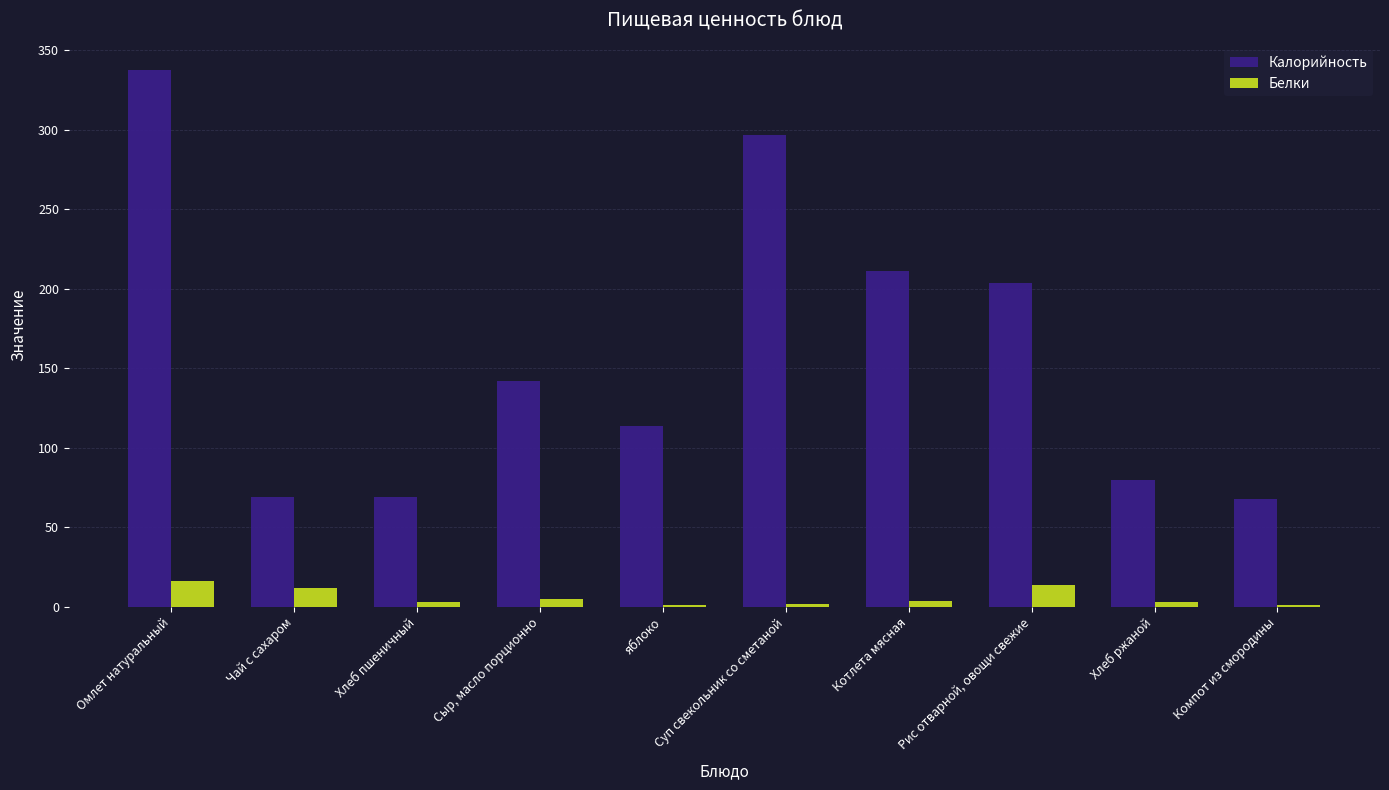

Between Котлета мясная and Компот из смородины, which series saw the biggest shift?

Калорийность